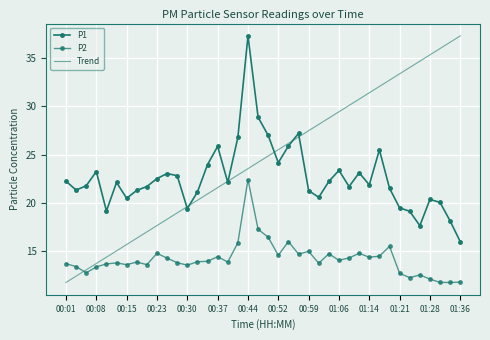

How many values in the Trend series are below 24?

19